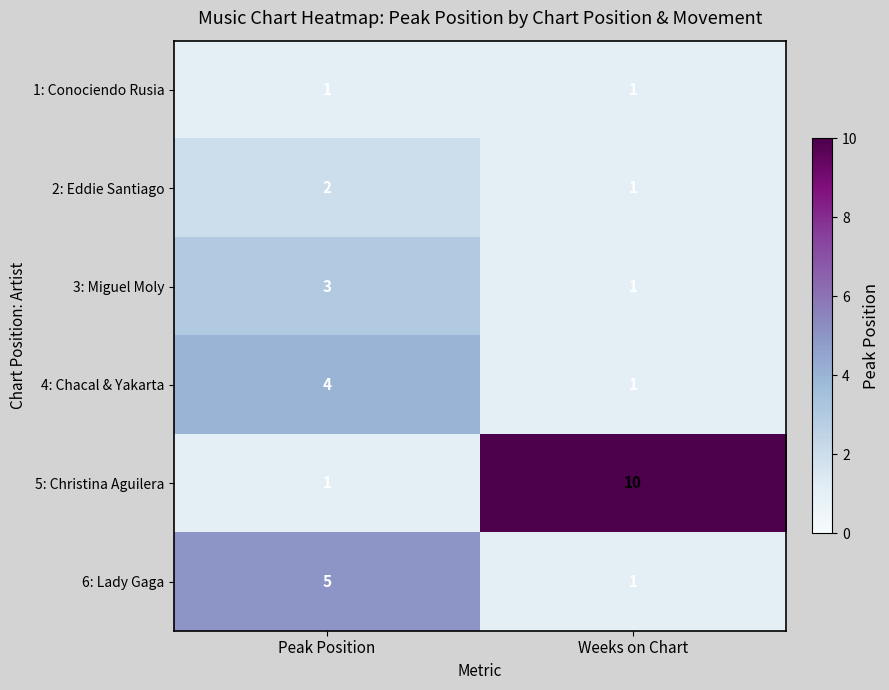

Reading right to left, list all the values displayed in this chart.

1: Conociendo Rusia: Weeks on Chart=1	Peak Position=1
2: Eddie Santiago: Weeks on Chart=1	Peak Position=2
3: Miguel Moly: Weeks on Chart=1	Peak Position=3
4: Chacal & Yakarta: Weeks on Chart=1	Peak Position=4
5: Christina Aguilera: Weeks on Chart=10	Peak Position=1
6: Lady Gaga: Weeks on Chart=1	Peak Position=5